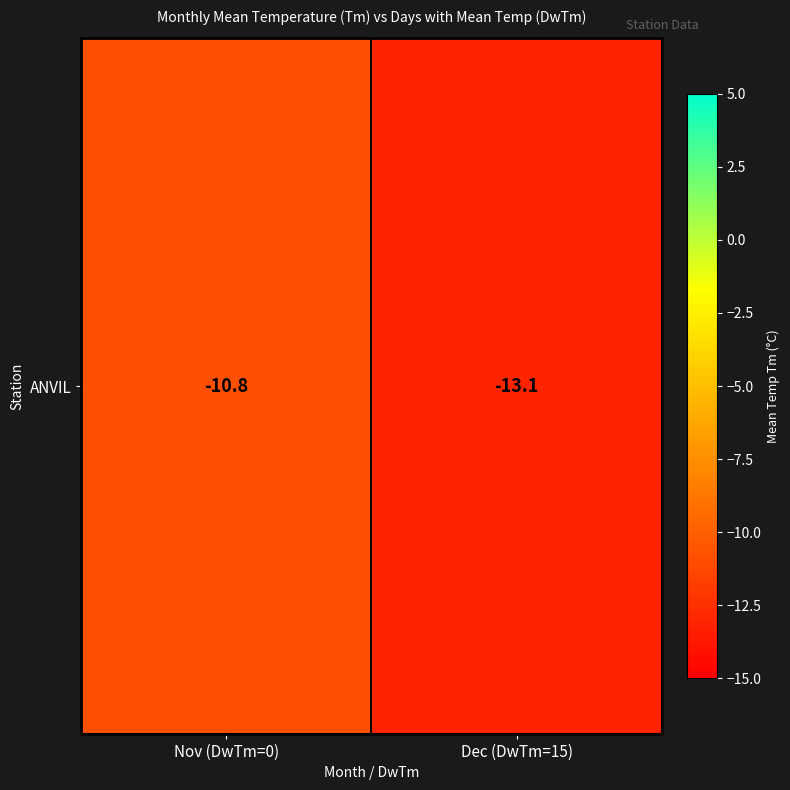

What is the change in value from Nov (DwTm=0) to Dec (DwTm=15)?

-2.3